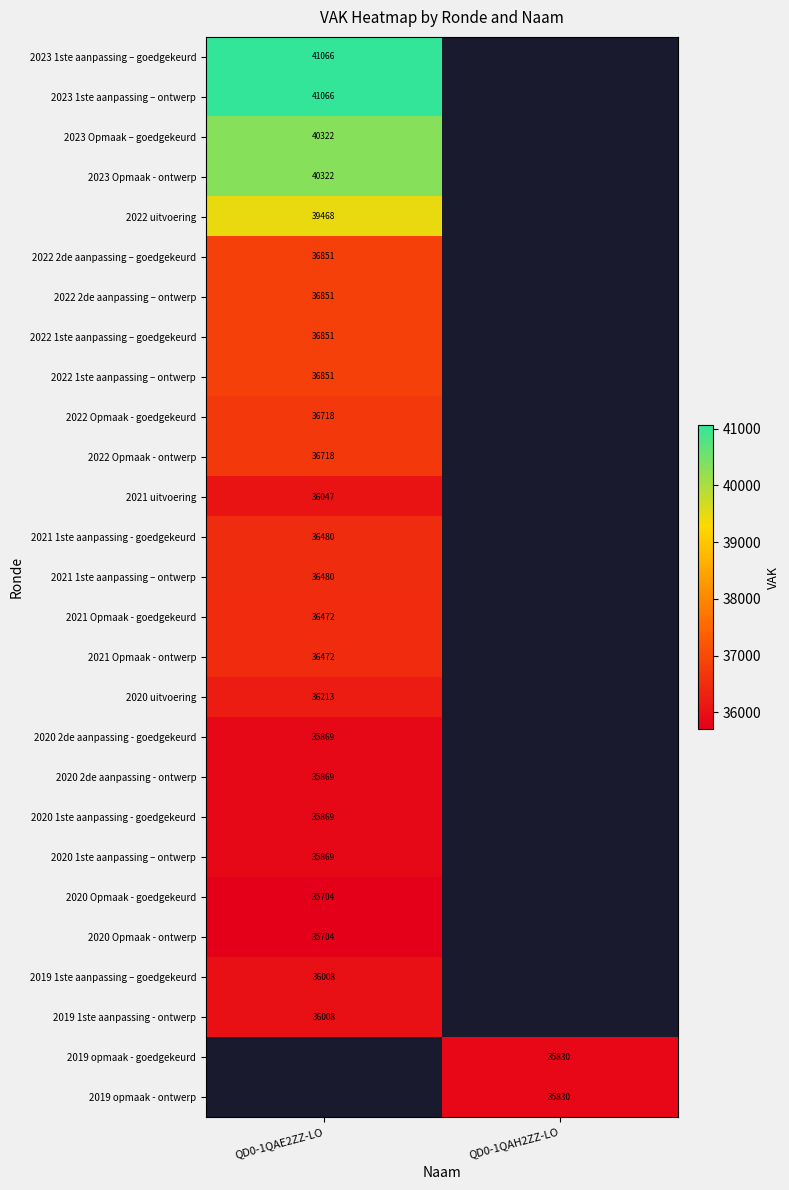

Which category has the highest value across all series?

QD0-1QAE2ZZ-LO